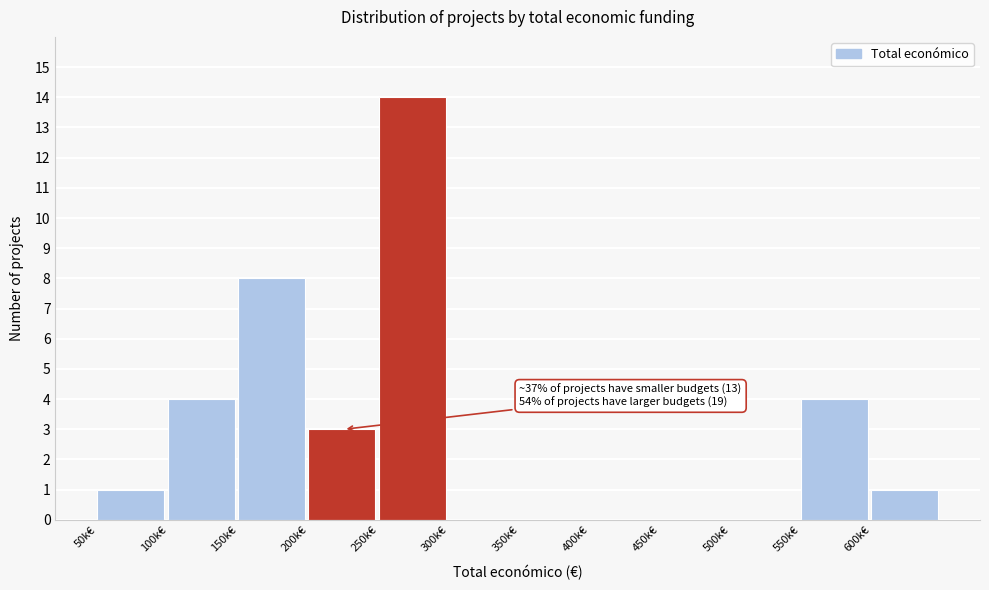

Reading right to left, extract all data points from this chart.

600k€=1	550k€=4	500k€=0	450k€=0	400k€=0	350k€=0	300k€=0	250k€=14	200k€=3	150k€=8	100k€=4	50k€=1